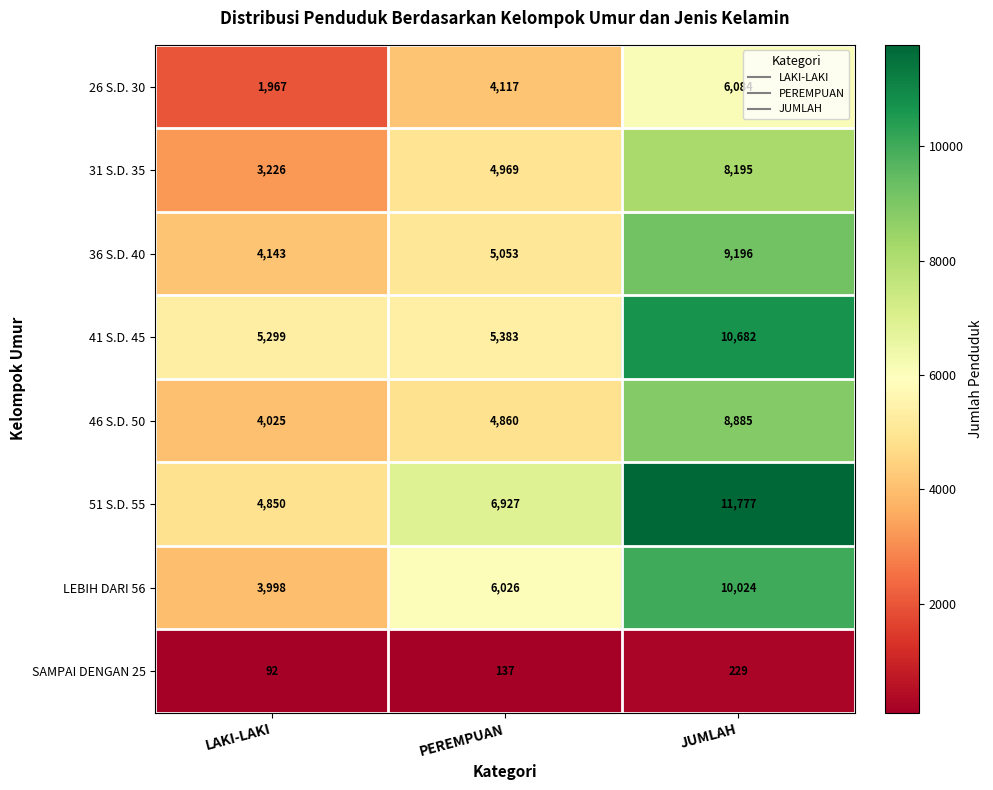

How many series are shown in this chart?

8